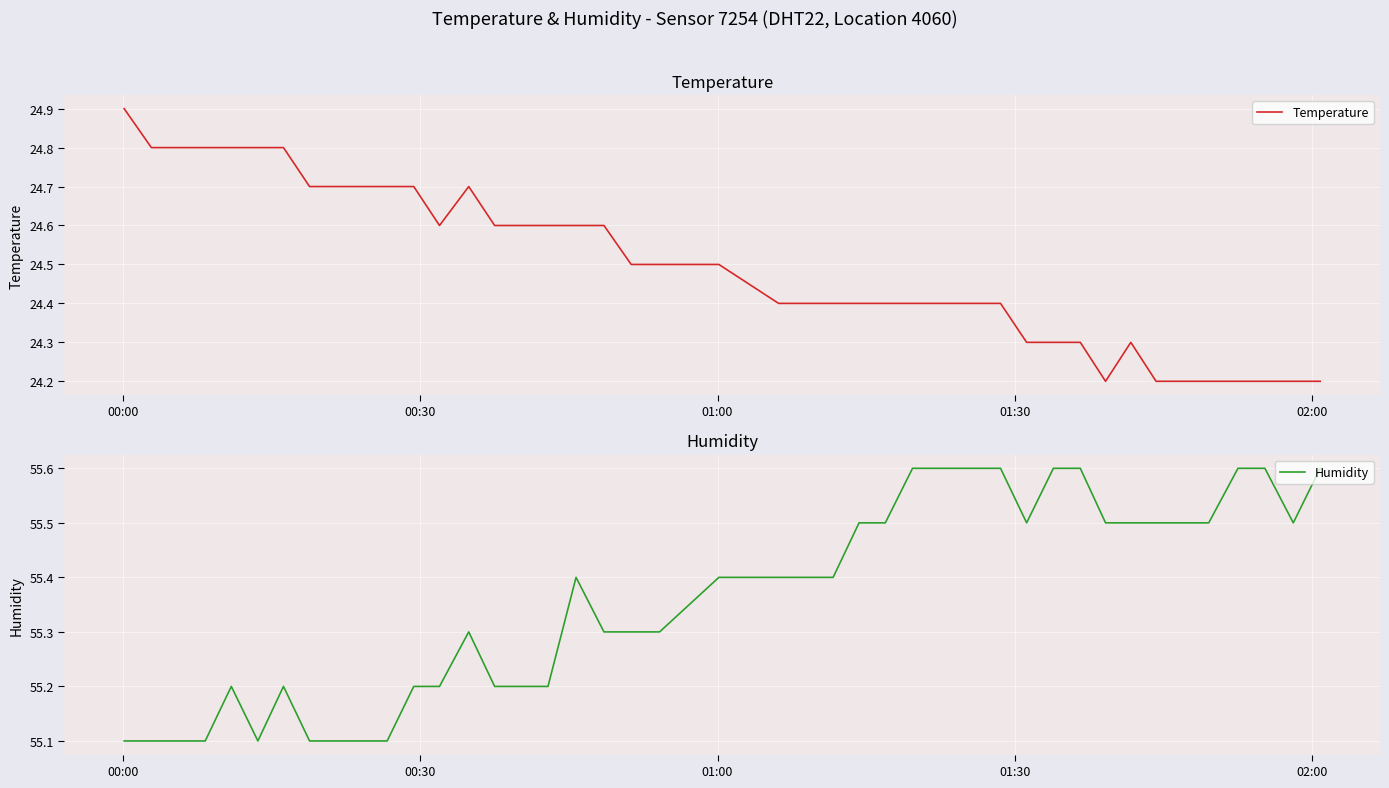

Reading left to right, list all the values displayed in this chart.

Temperature: 24.9	24.8	24.8	24.8	24.8	24.8	24.8	24.7	24.7	24.7	24.7	24.7	24.6	24.7	24.6	24.6	24.6	24.6	24.6	24.5	24.5	24.5	24.4	24.4	24.4	24.4	24.4	24.4	24.3	24.3	24.3	24.2	24.3	24.2	24.2	24.2	24.2	24.2	24.2	24.2
Humidity: 55.1	55.1	55.1	55.1	55.2	55.1	55.2	55.1	55.1	55.1	55.1	55.2	55.2	55.3	55.2	55.2	55.2	55.4	55.3	55.3	55.3	55.4	55.4	55.4	55.5	55.5	55.6	55.6	55.5	55.6	55.6	55.5	55.5	55.5	55.5	55.5	55.6	55.6	55.5	55.6